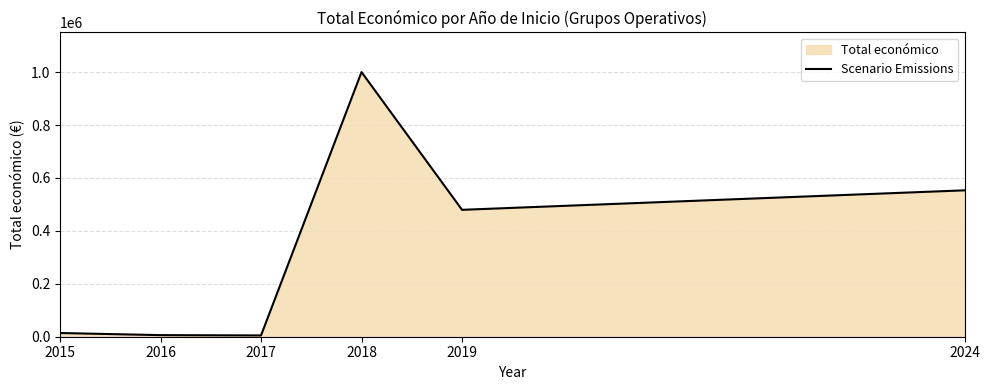

Is it true that the value at 2016 is 6000?

True